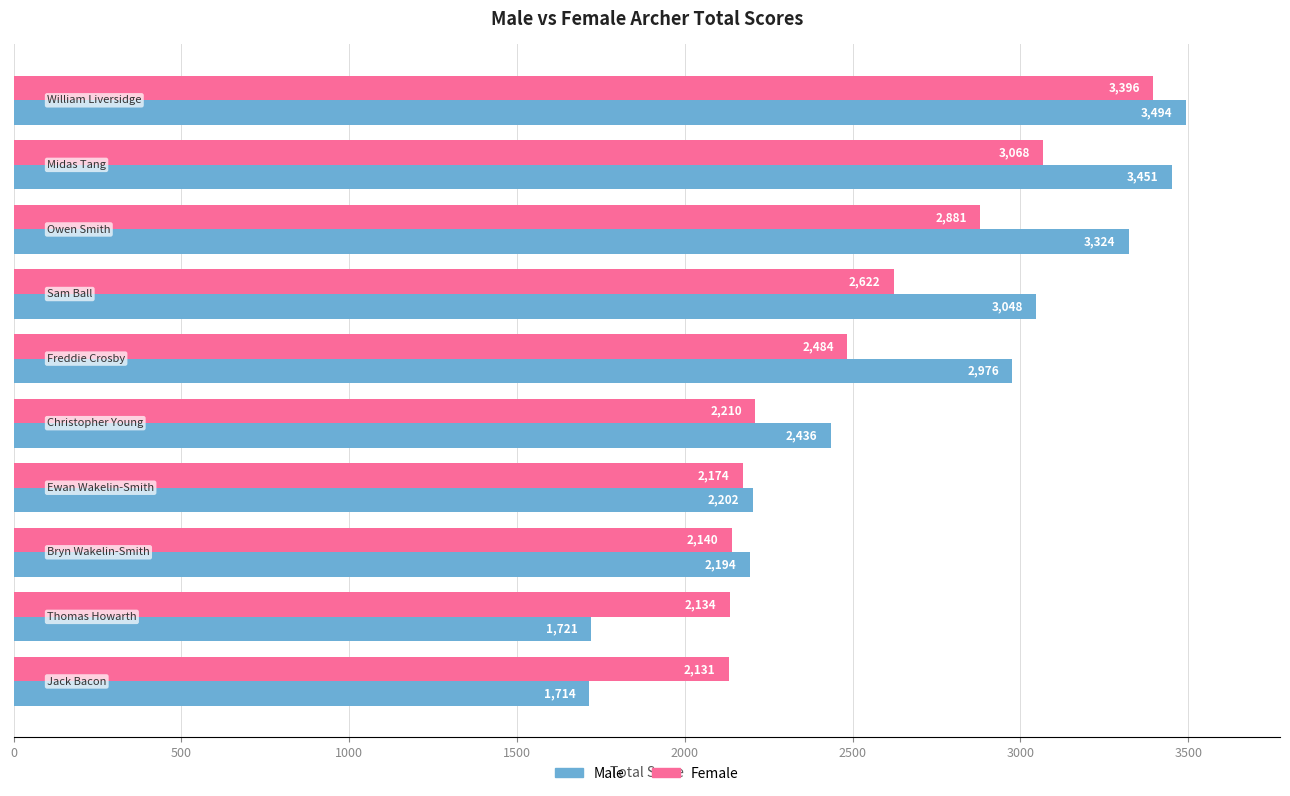

At how many categories does at least one series exceed 2966?

5